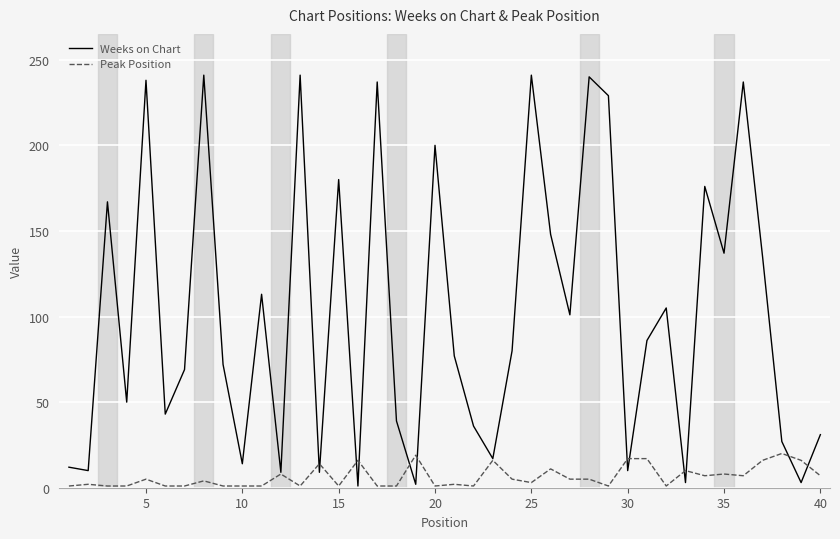

Which series has the widest spread of values?

Weeks on Chart